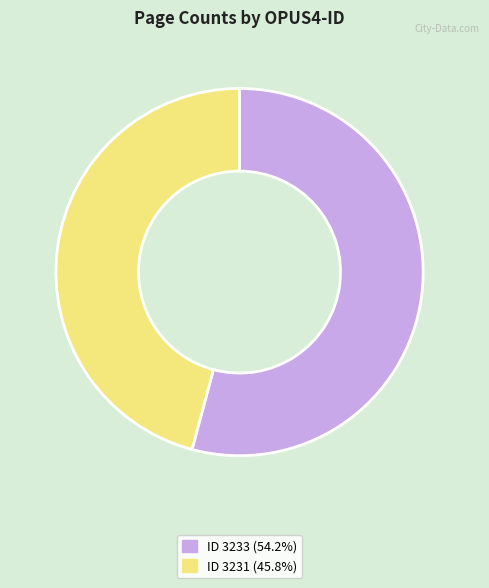

Does any single category account for the majority?

Yes